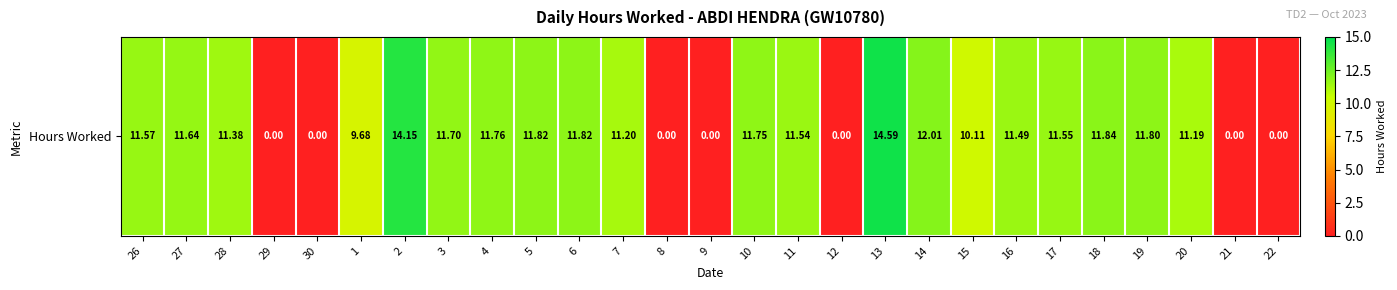

Reading right to left, what are all the values shown in this chart?

22=0.0	21=0.0	20=11.2	19=11.8	18=11.8	17=11.6	16=11.5	15=10.1	14=12.0	13=14.6	12=0.0	11=11.5	10=11.8	9=0.0	8=0.0	7=11.2	6=11.8	5=11.8	4=11.8	3=11.7	2=14.2	1=9.7	30=0.0	29=0.0	28=11.4	27=11.6	26=11.6